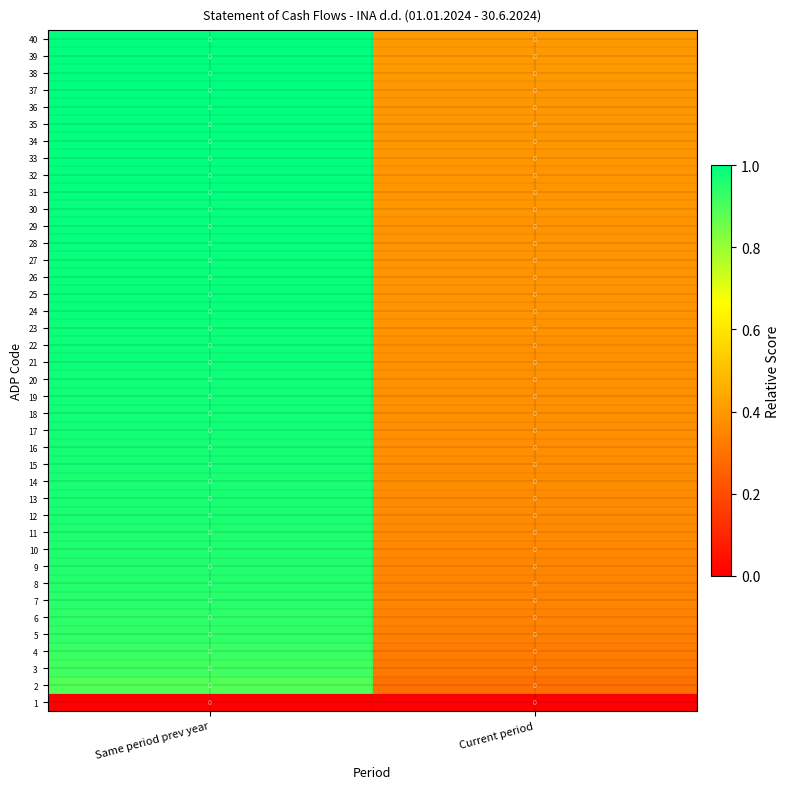

What is the average value of the 13 series?

0.7